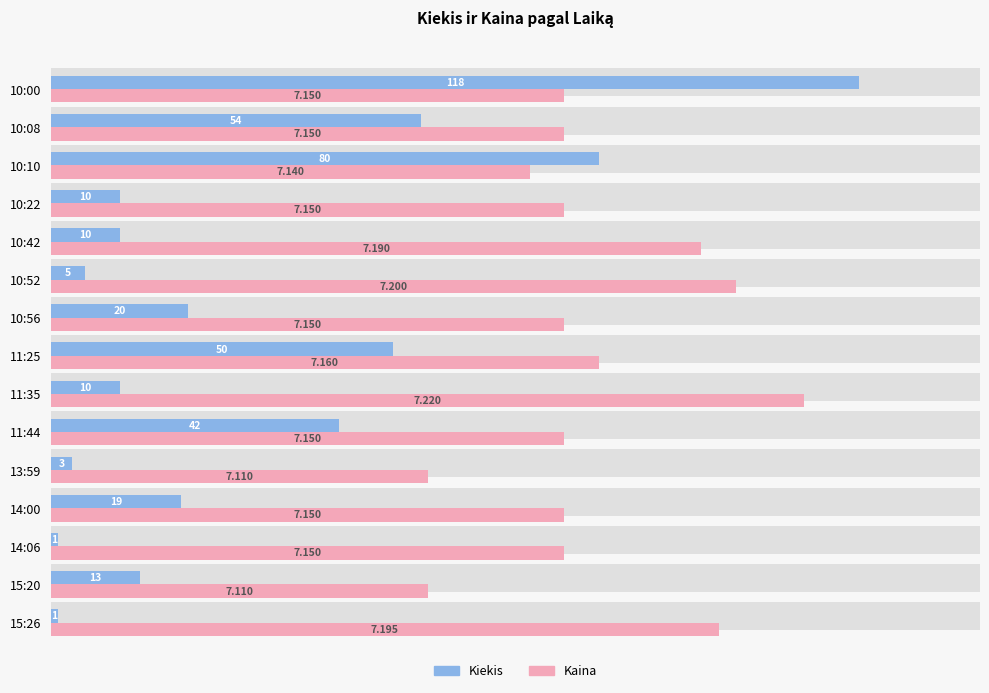

Reading right to left, extract all data points from this chart.

Kiekis: 118.0	54.0	80.0	10.0	10.0	5.0	20.0	50.0	10.0	42.0	3.0	19.0	1.0	13.0	1.0
Kaina (×500 nuo 7.0): 75.0	75.0	70.0	75.0	95.0	100.0	75.0	80.0	110.0	75.0	55.0	75.0	75.0	55.0	97.5